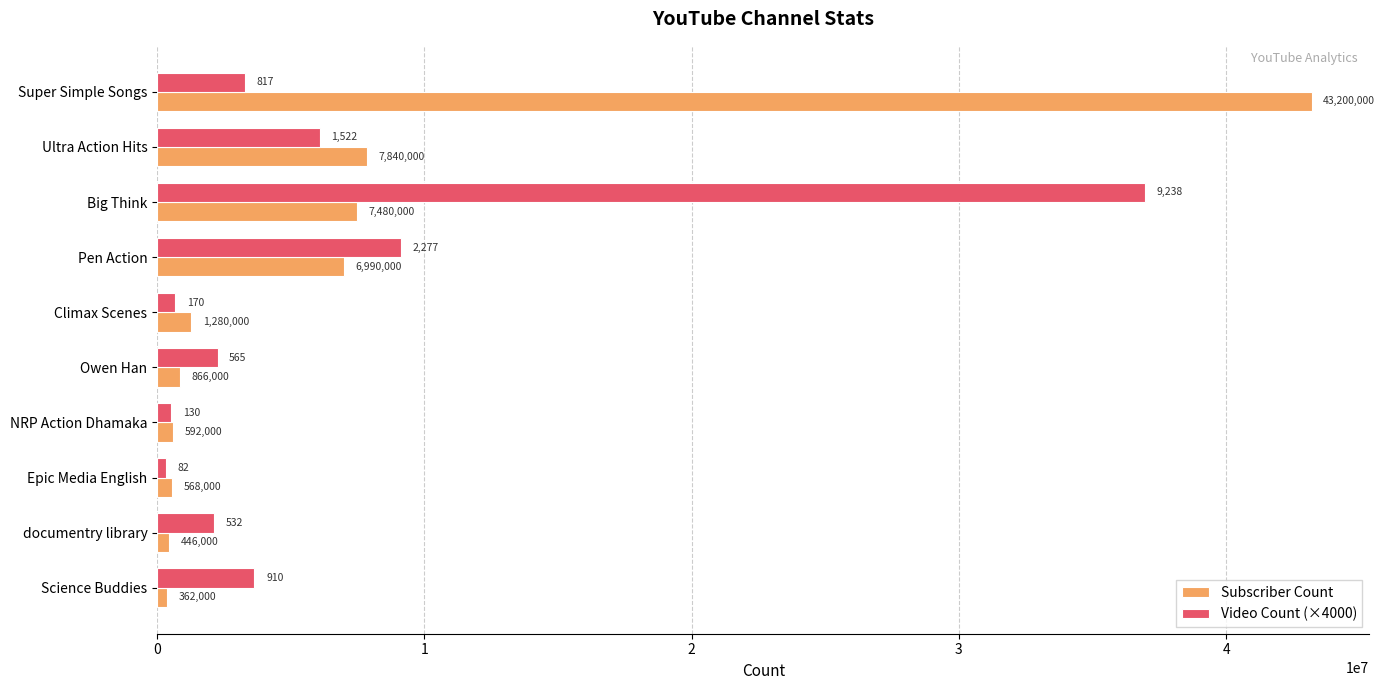

Between Owen Han and Epic Media English, which series saw the biggest shift?

Video Count (×4000)